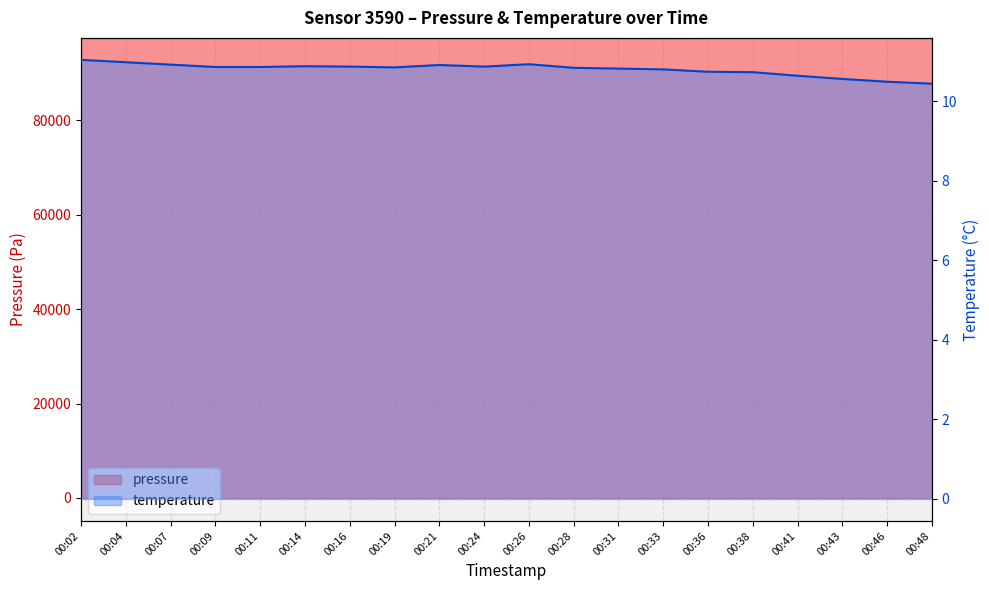

Where is temperature nearest to the value 10?

00:48